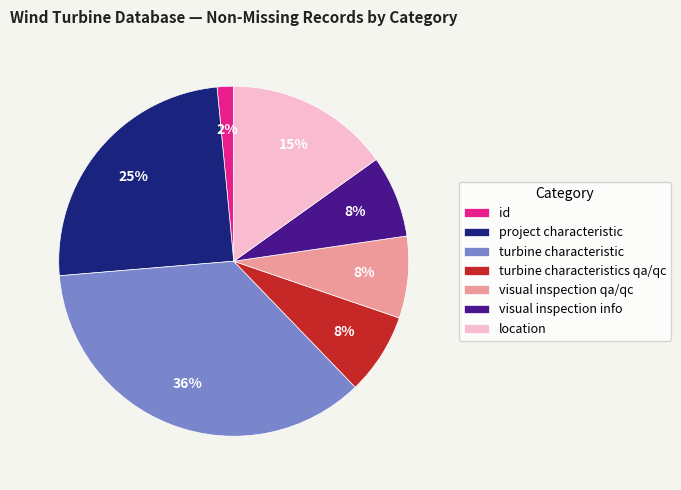

Is it true that turbine characteristics qa/qc is 1% of the pie?

False